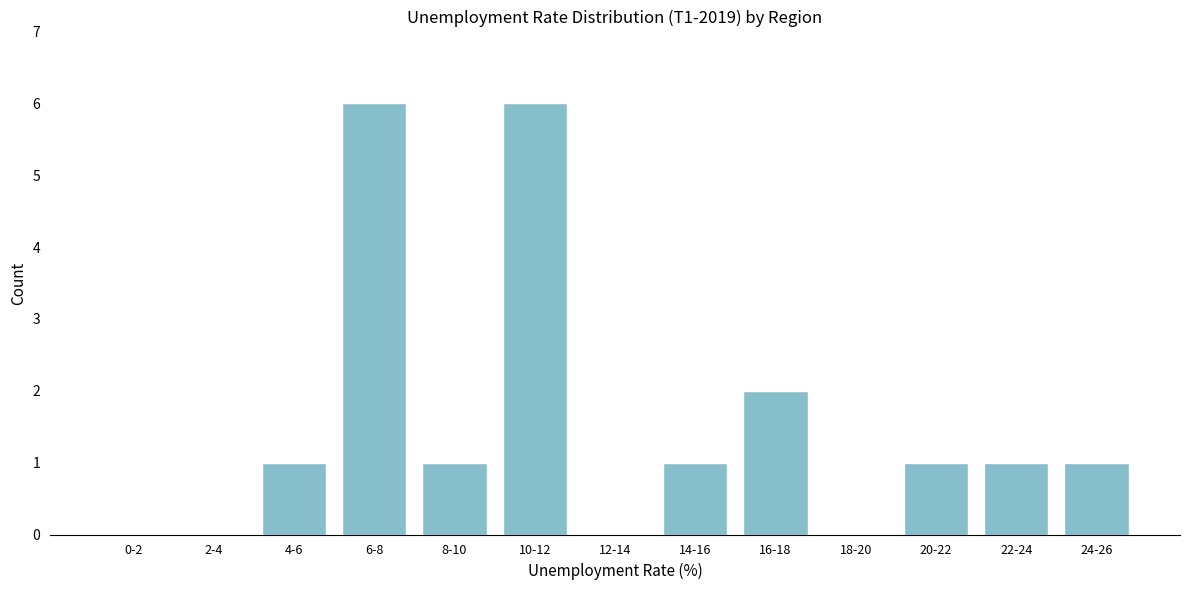

Reading right to left, extract all data points from this chart.

24-26=1	22-24=1	20-22=1	18-20=0	16-18=2	14-16=1	12-14=0	10-12=6	8-10=1	6-8=6	4-6=1	2-4=0	0-2=0